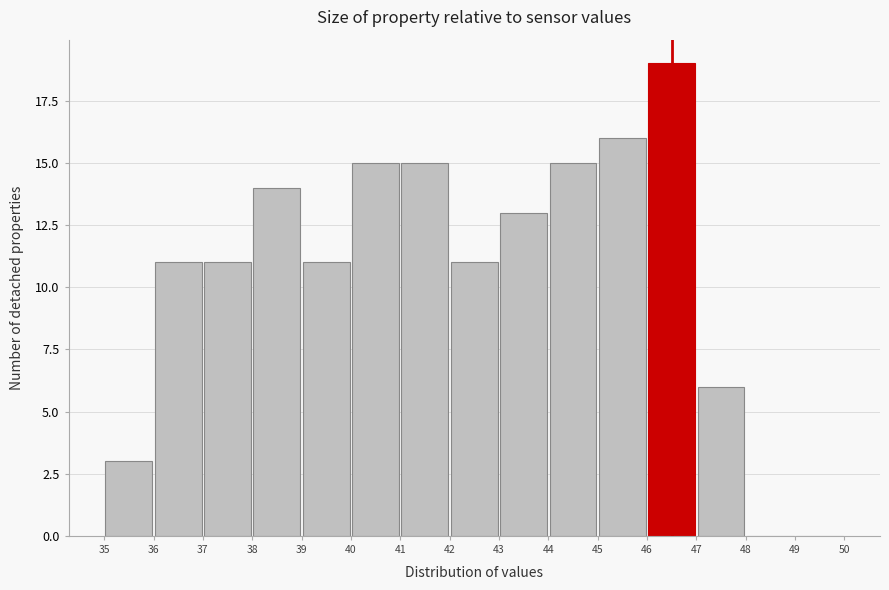

Reading left to right, transcribe this chart: for each bar, give the range it covers on the x-axis and its height. The values are not printed on the chart, so give them approximately, as read against the axis.

35 to 36: 3
36 to 37: 11
37 to 38: 11
38 to 39: 14
39 to 40: 11
40 to 41: 15
41 to 42: 15
42 to 43: 11
43 to 44: 13
44 to 45: 15
45 to 46: 16
46 to 47: 19
47 to 48: 6
48 to 49: 0
49 to 50: 0